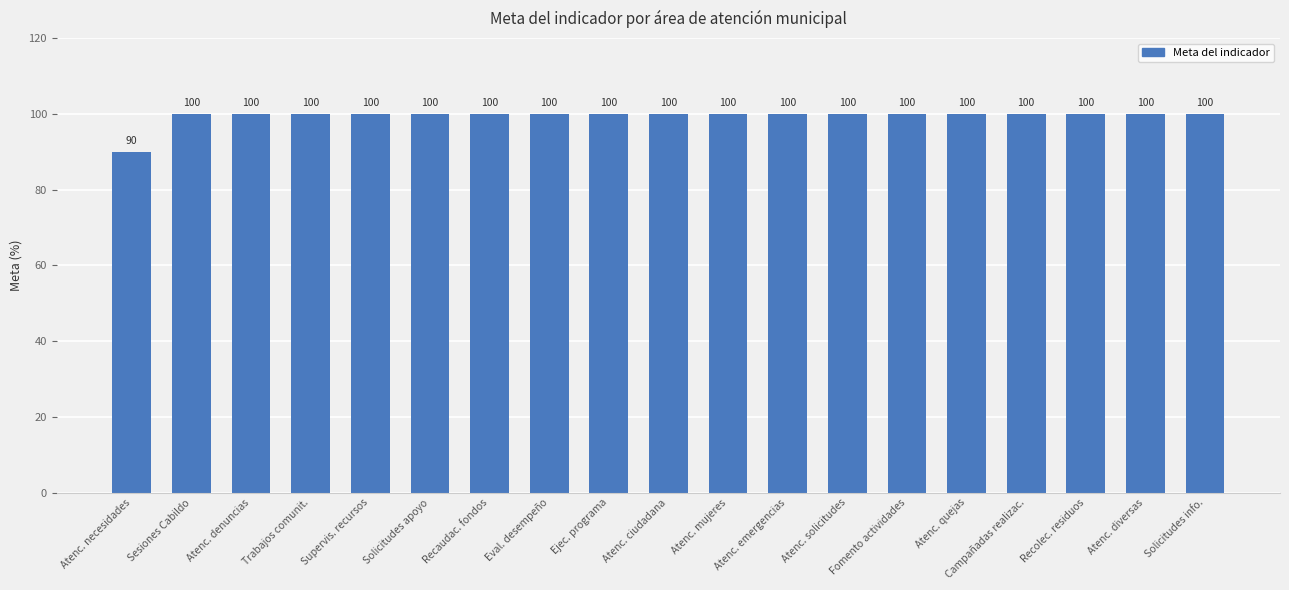

What position from the left is Atenc. quejas?

15